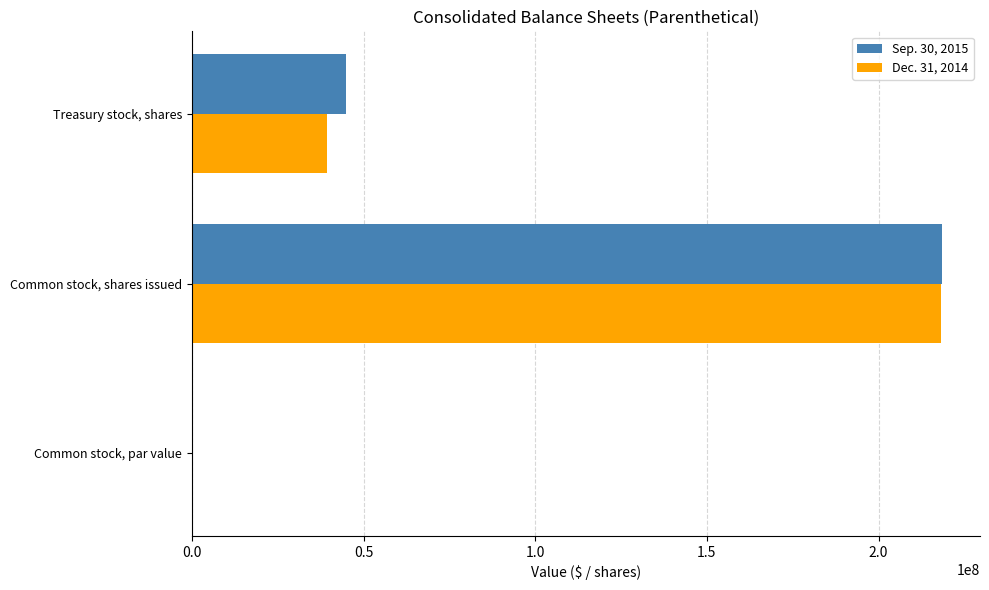

At which category does the chart reach its peak across all series?

Common stock, shares issued